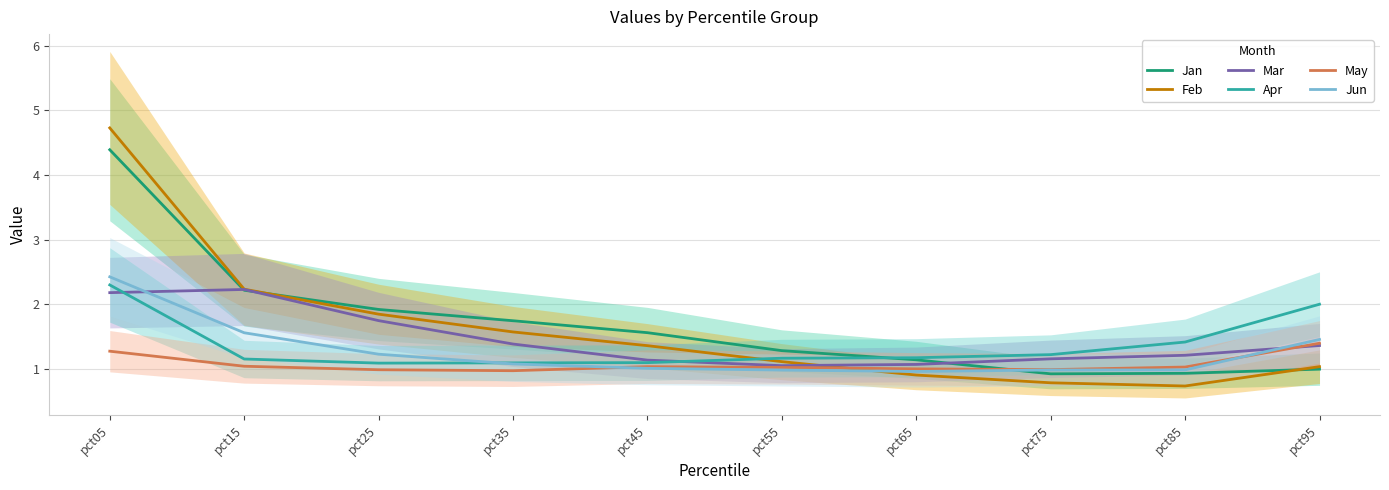

What is the approximate value of Feb at pct35?

1.6